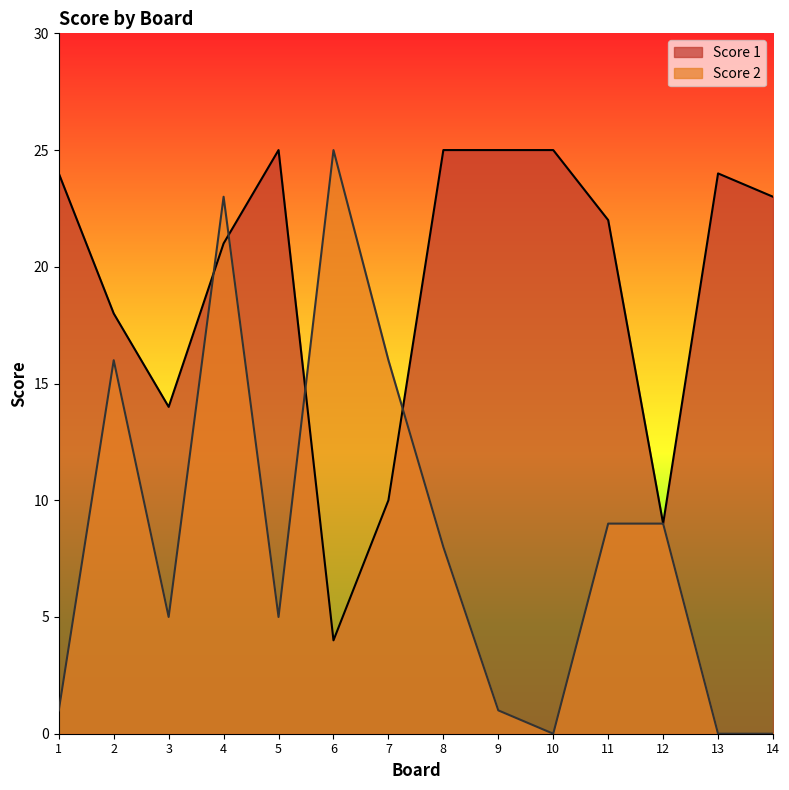

Is the value of Score 1 at 9 greater than the value of Score 2 at 7?

Yes